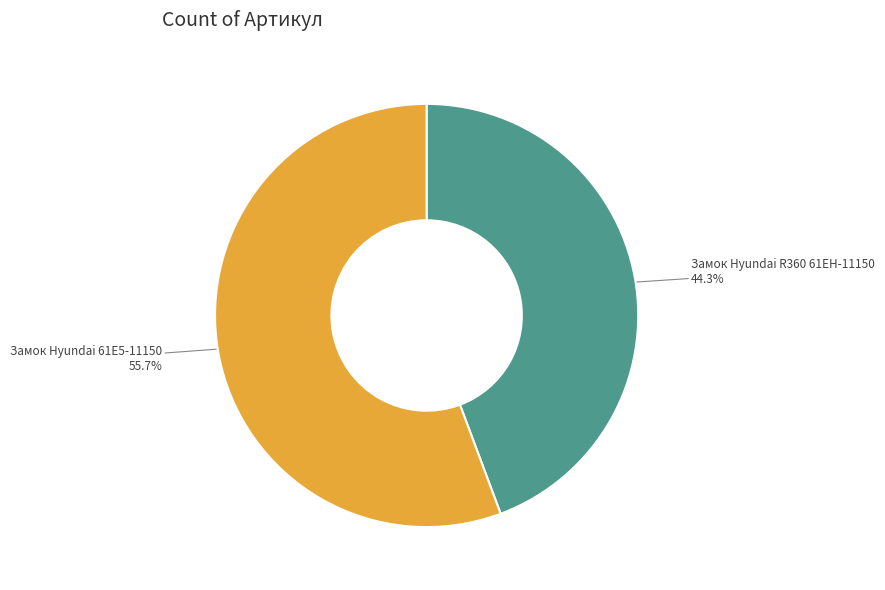

What is the largest slice in the pie chart?

Замок Hyundai 61E5-11150